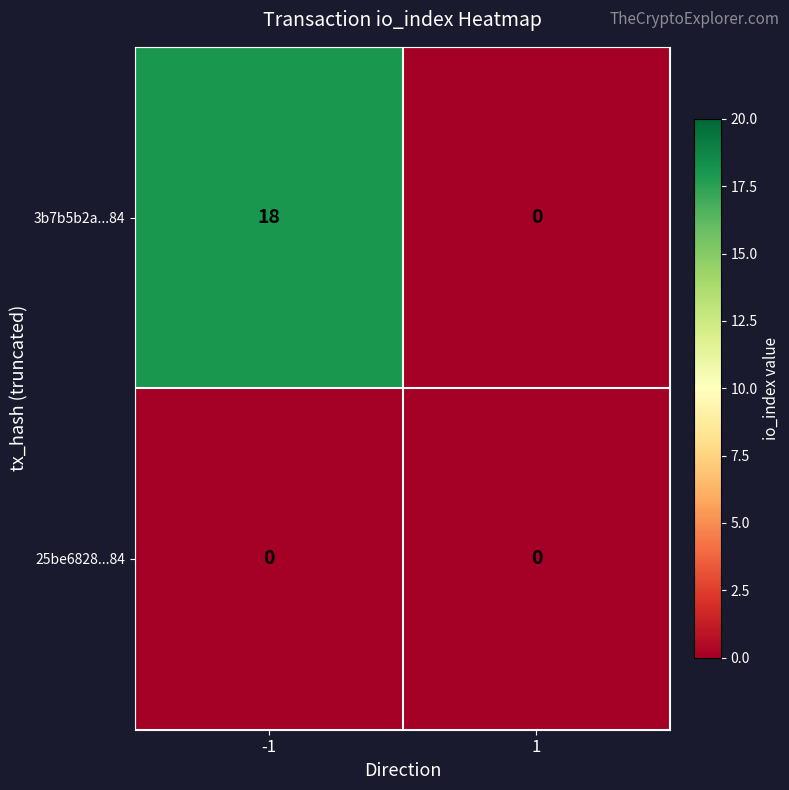

Reading left to right, extract all data points from this chart.

3b7b5b2a...84: -1=18	1=0
25be6828...84: -1=0	1=0